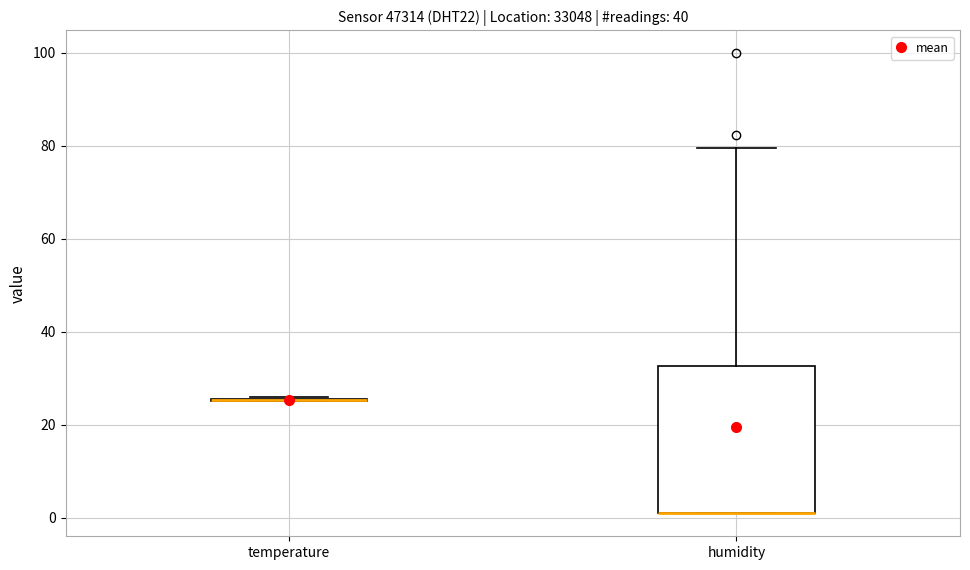

Reading left to right, read every box against the y-axis: the position of its median line, the range the box covers, and the ends of its whiskers. The values are not printed on the chart, so give them approximately, as read against the axis.

temperature: box collapsed to a line at 26, whiskers 26 to 26
humidity: median 2 (drawn on the box's lower edge), box 2 to 32, whiskers 2 to 80